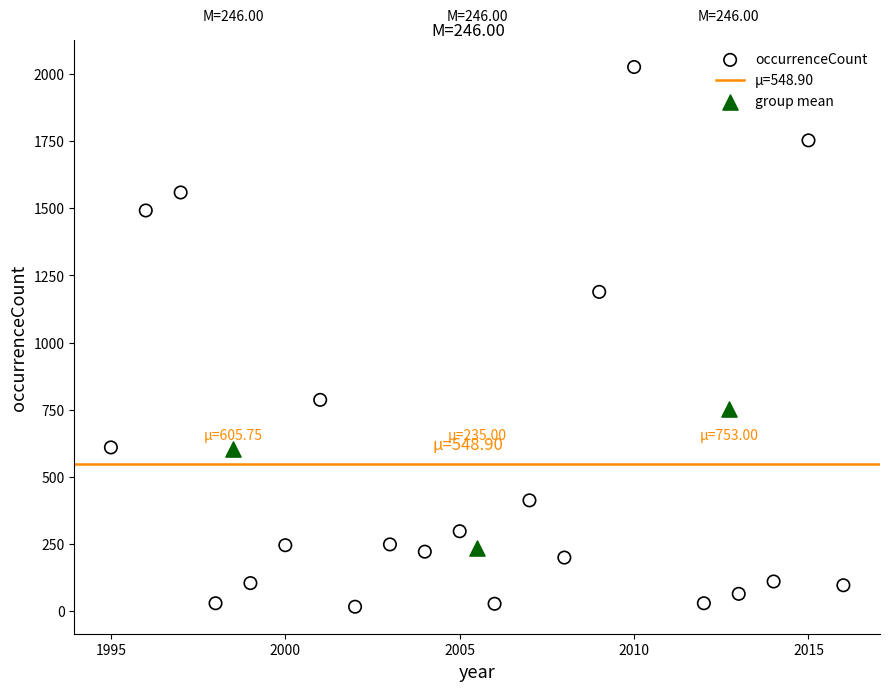

Which series contains the highest Y value?

occurrenceCount